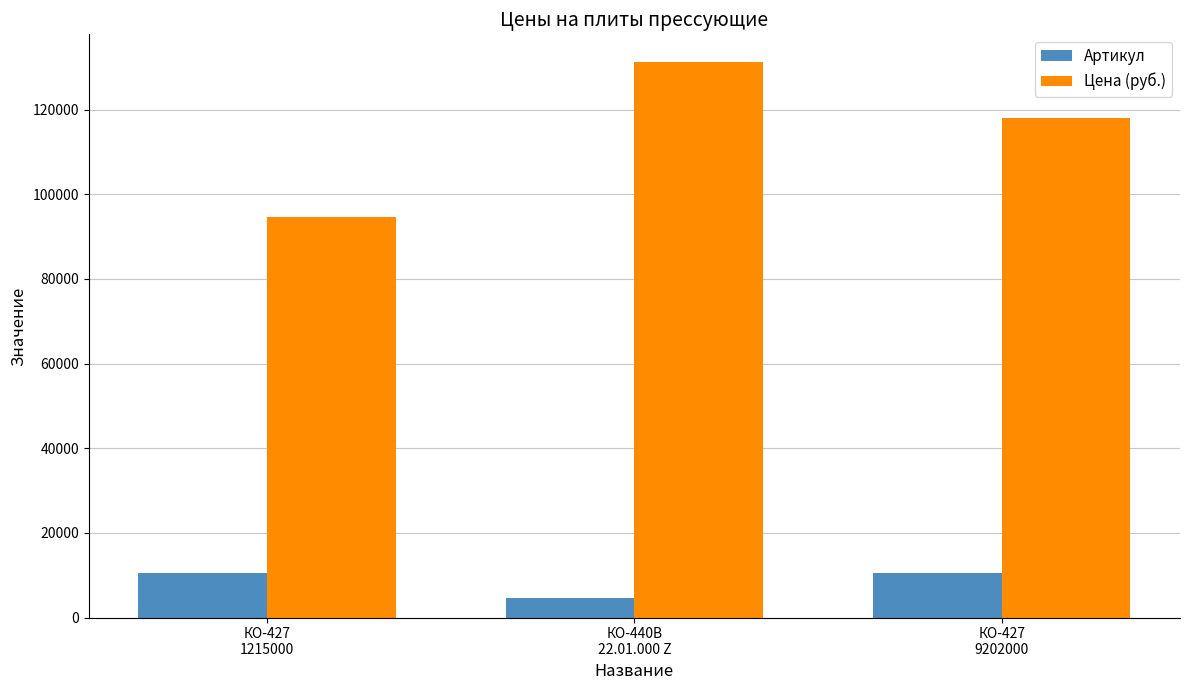

At which category is the sum across all series the highest?

КО-440В
22.01.000 Z